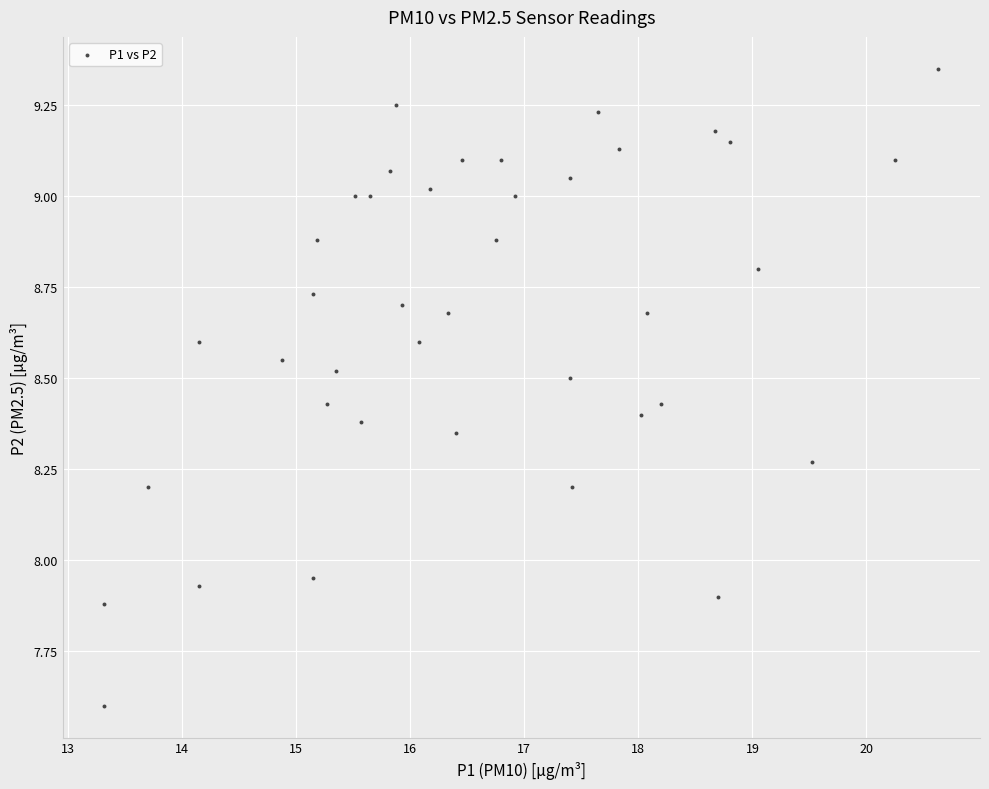

What is the range of X values (max minus min)?

7.3